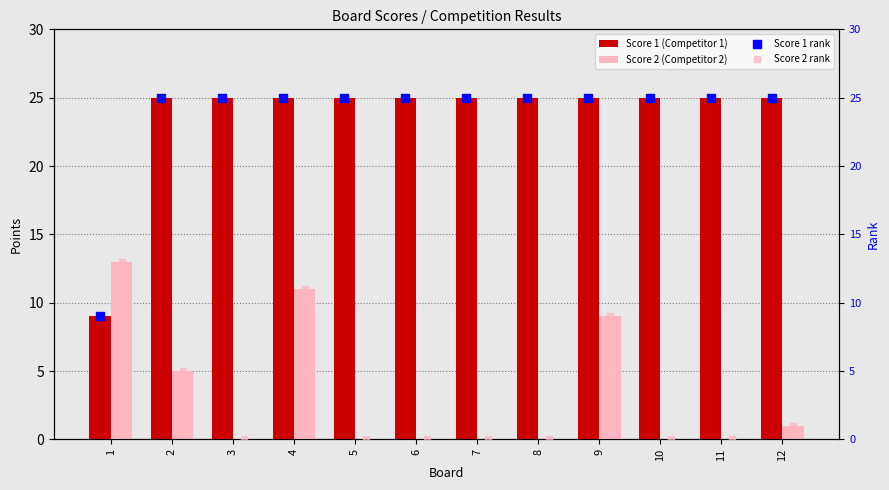

Which series contains the highest Y value?

Score 1 (Competitor 1)